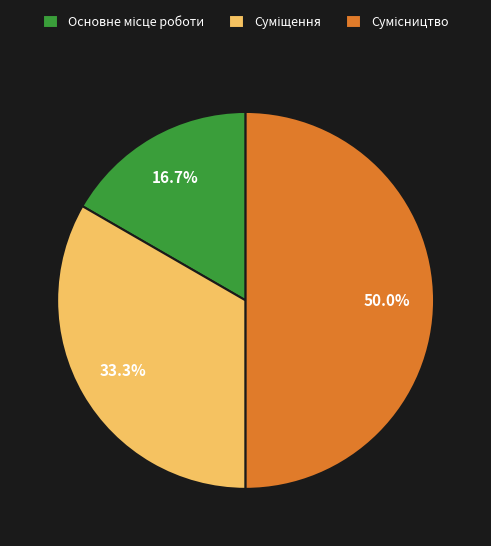

To the nearest percent, what is the combined percentage of Сумісництво and Основне місце роботи?

67%